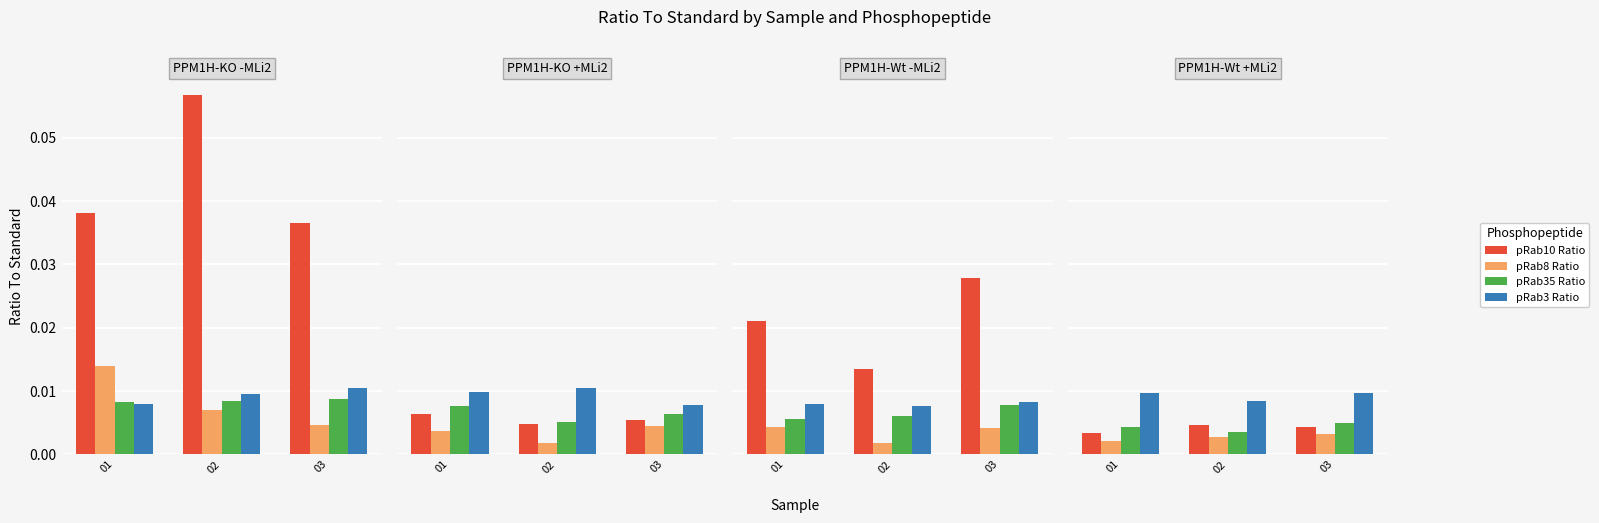

List the labels in order of pRab35 Ratio value, smallest first.

02, 01, 03